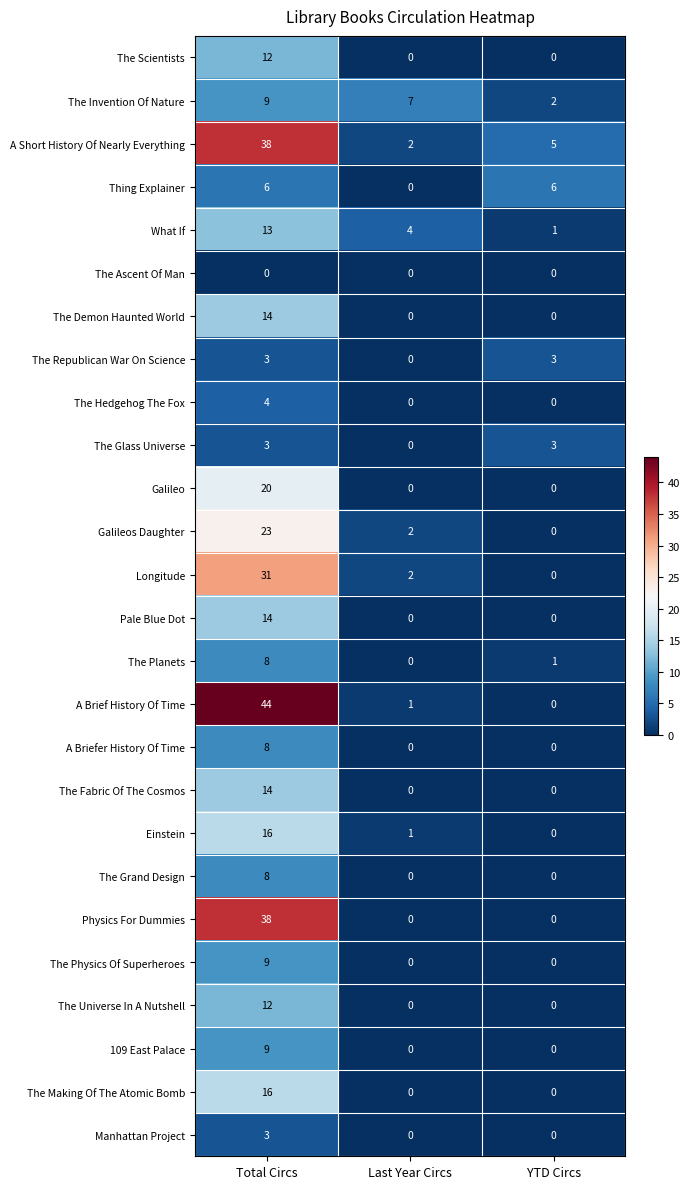

At which label does The Invention Of Nature first exceed 7?

Total Circs